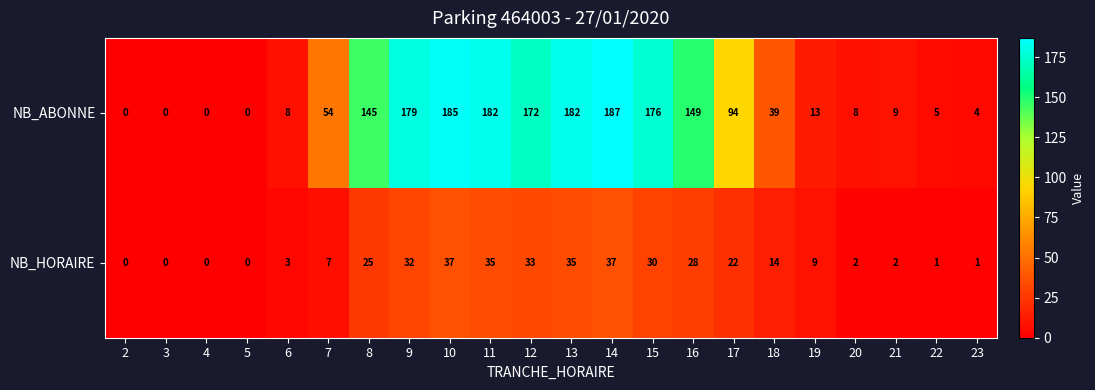

The value of NB_ABONNE at 16 is 218. True or false?

False